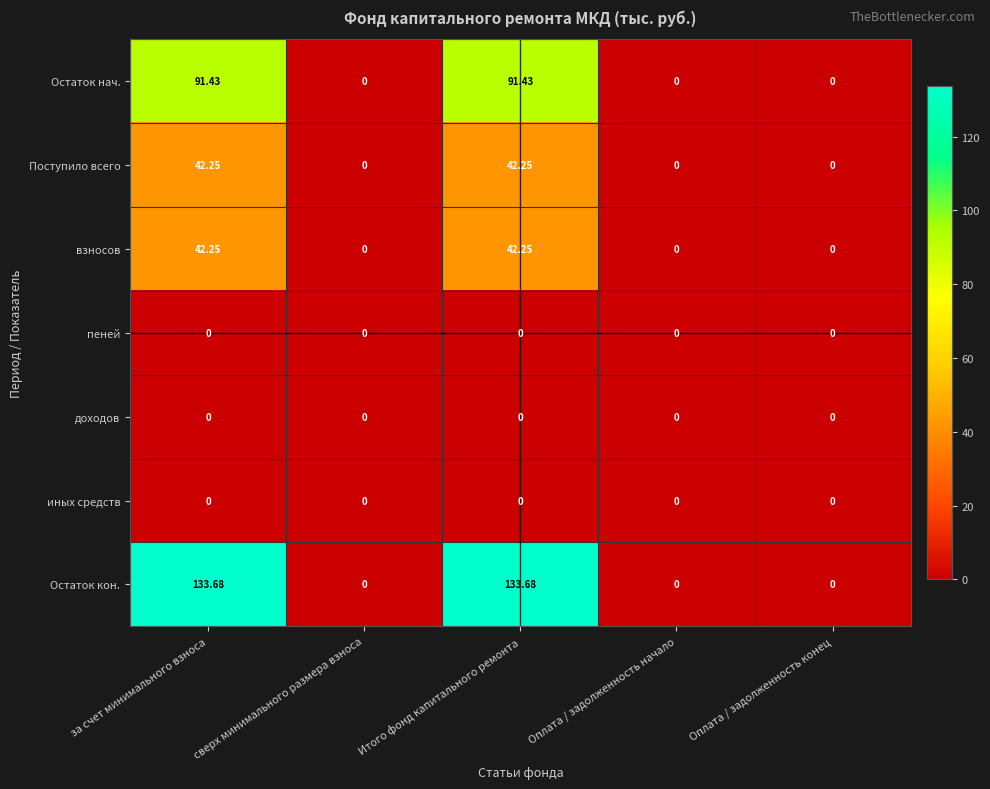

Which series has the largest range (max minus min)?

Остаток кон.